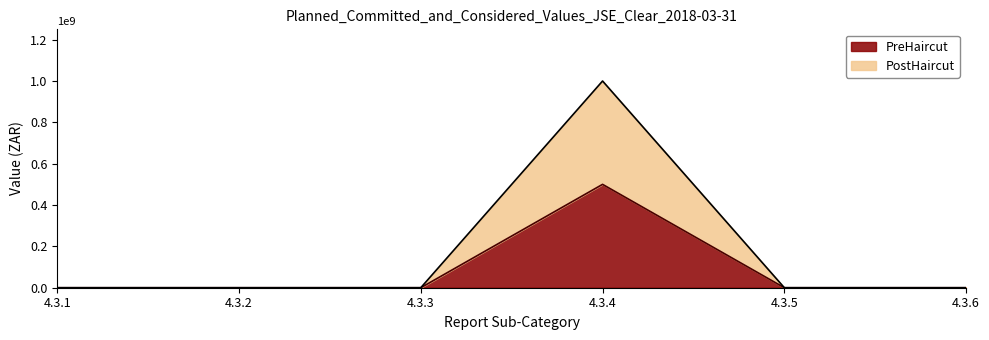

Which has a higher value, 4.3.5 or 4.3.4?

4.3.4